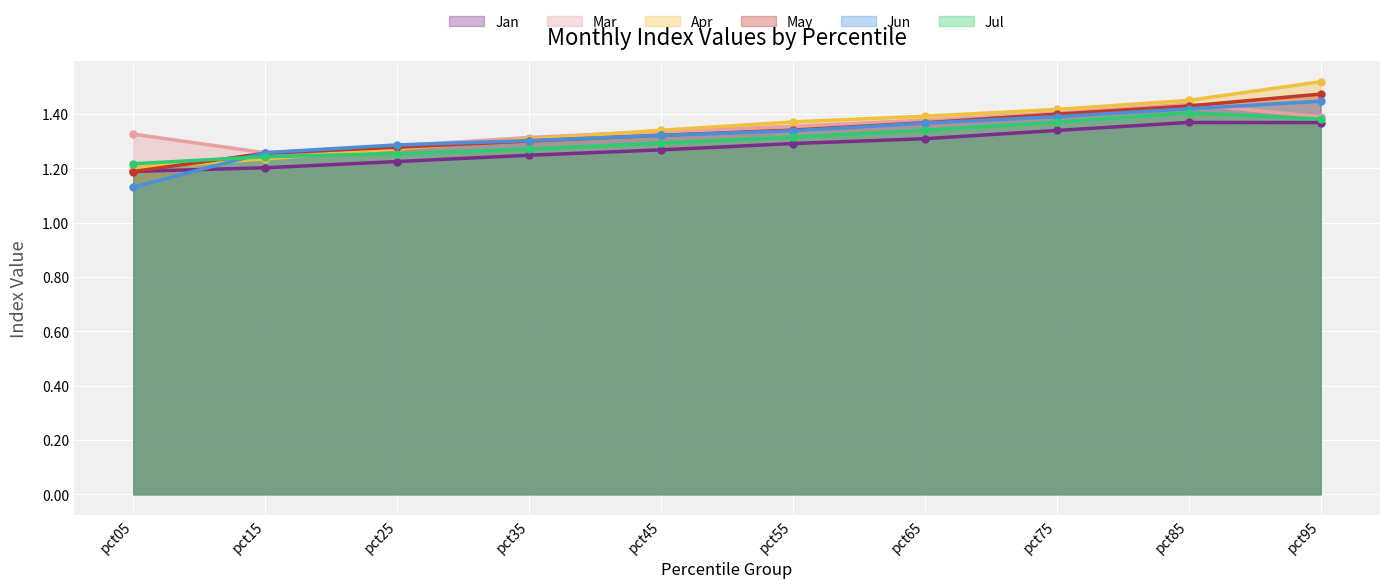

Which series has the largest total across all categories?

Apr